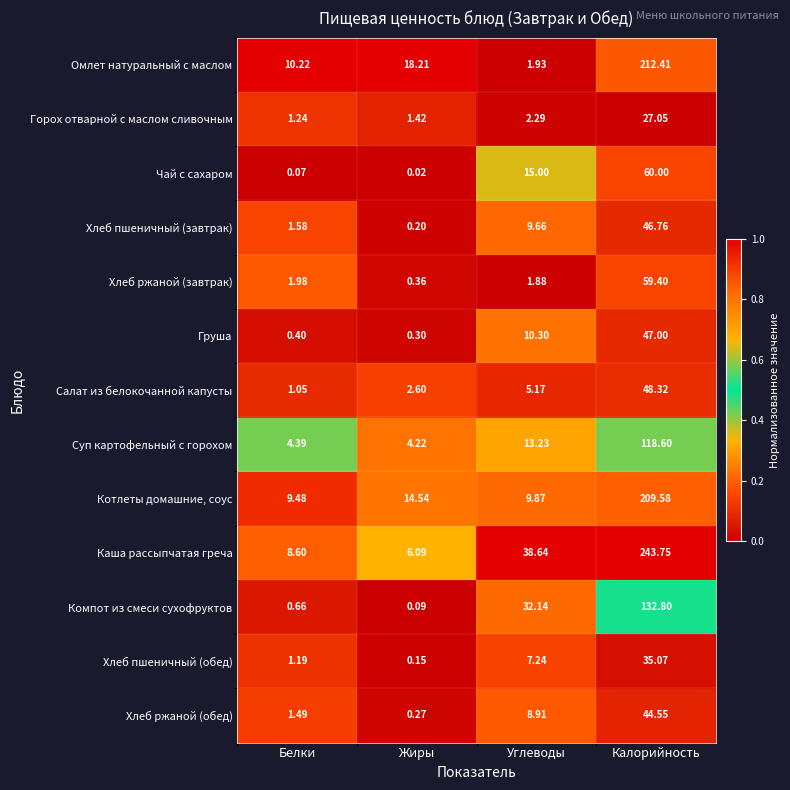

Rank the series by their maximum value, from highest to lowest.

Каша рассыпчатая греча, Омлет натуральный с маслом, Котлеты домашние, соус, Компот из смеси сухофруктов, Суп картофельный с горохом, Чай с сахаром, Хлеб ржаной (завтрак), Салат из белокочанной капусты, Груша, Хлеб пшеничный (завтрак), Хлеб ржаной (обед), Хлеб пшеничный (обед), Горох отварной с маслом сливочным